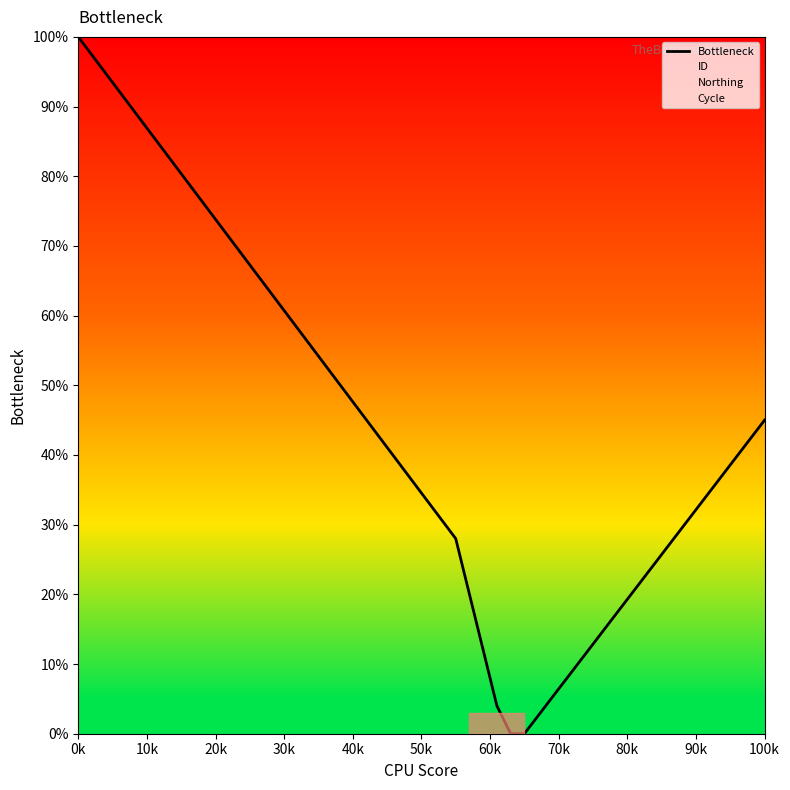

What is the ratio of the value at 10k to the value at 0k?

0.9